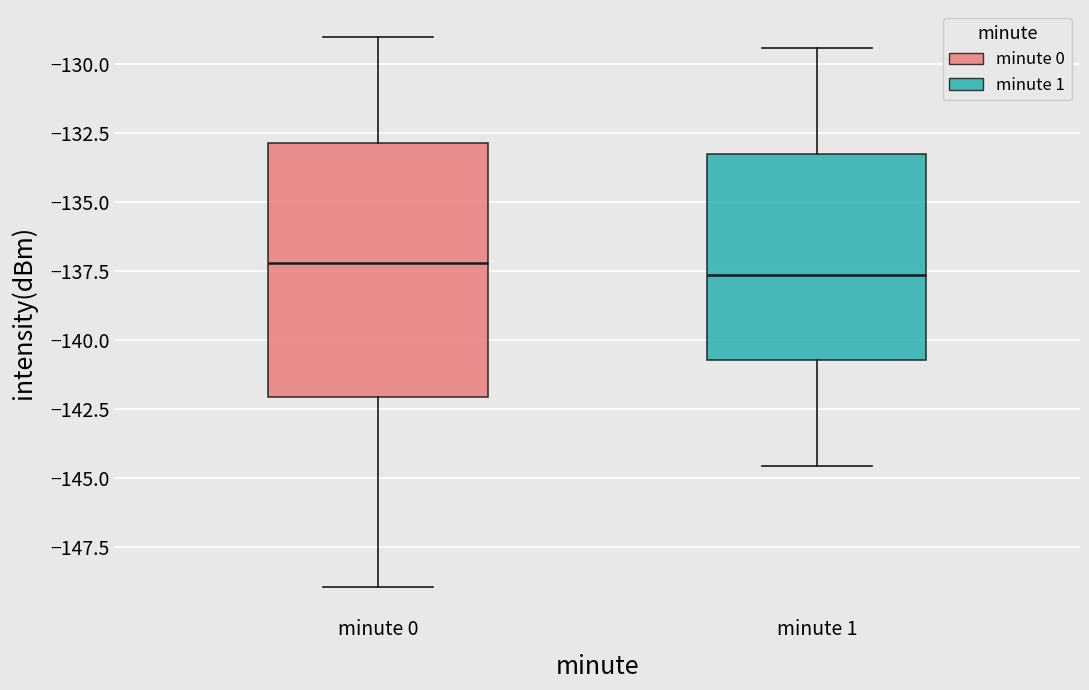

Which box is the tallest, from its lower edge to its upper edge?

minute 0